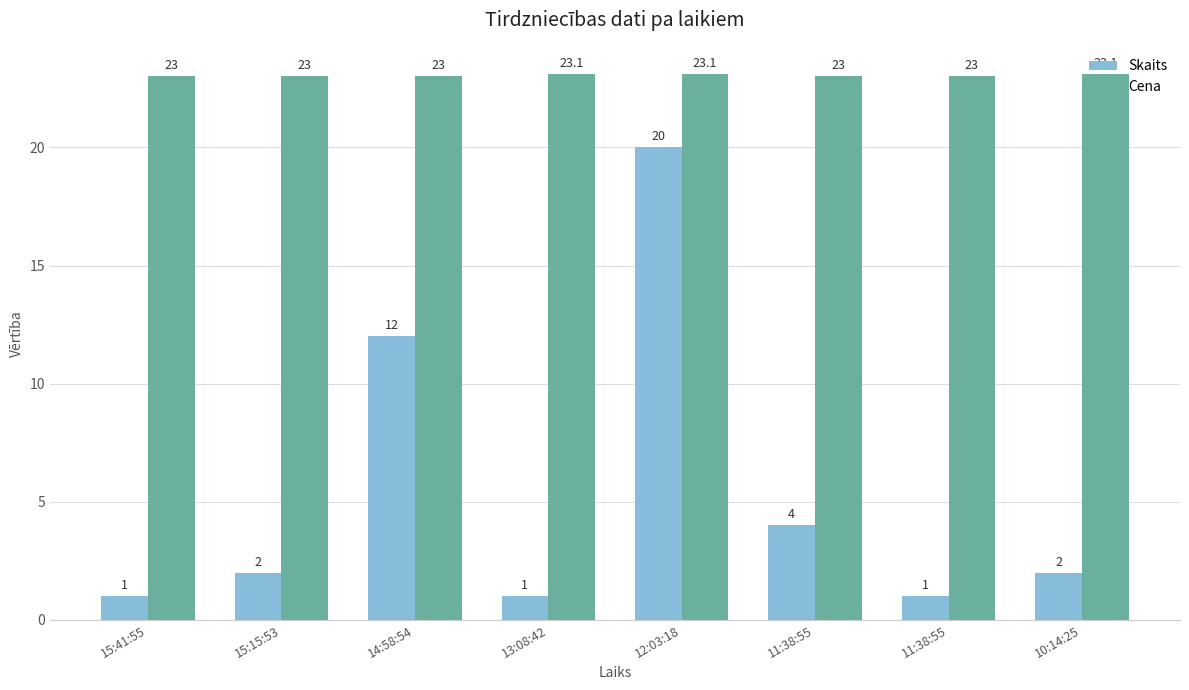

List the series in order of their peak value, lowest first.

Skaits, Cena